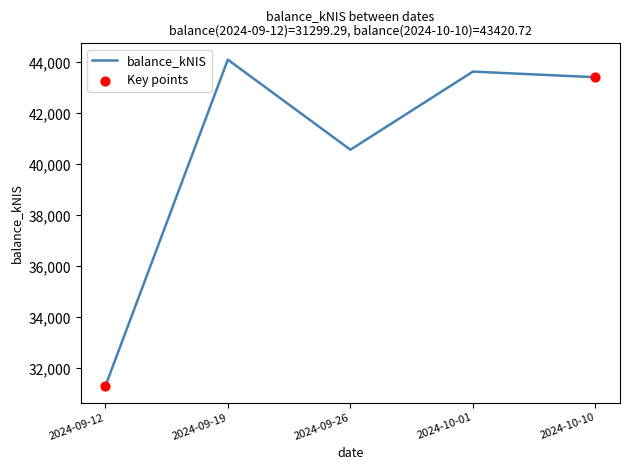

Approximately how many times larger is the value at 2024-10-10 compared to 2024-10-01?

1.0